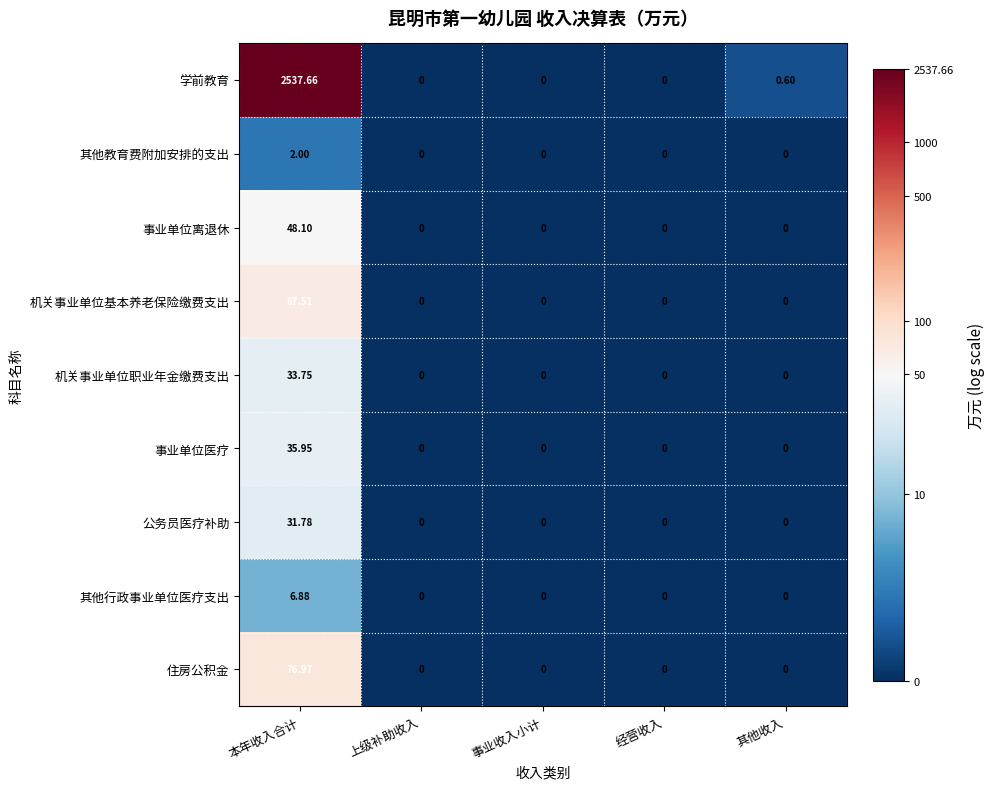

At which category is the sum across all series the highest?

本年收入合计